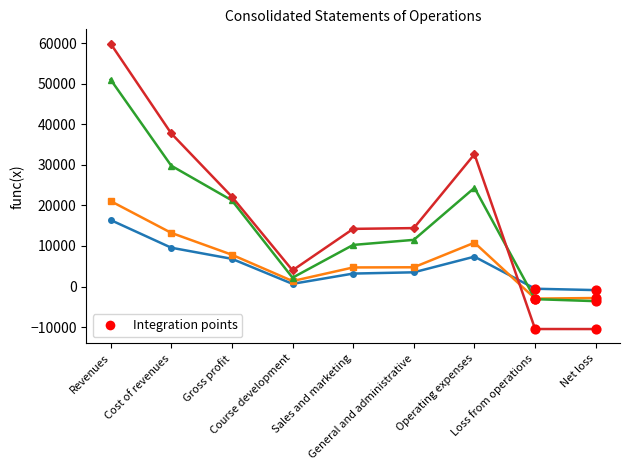

What is the maximum value shown in the chart?

59892